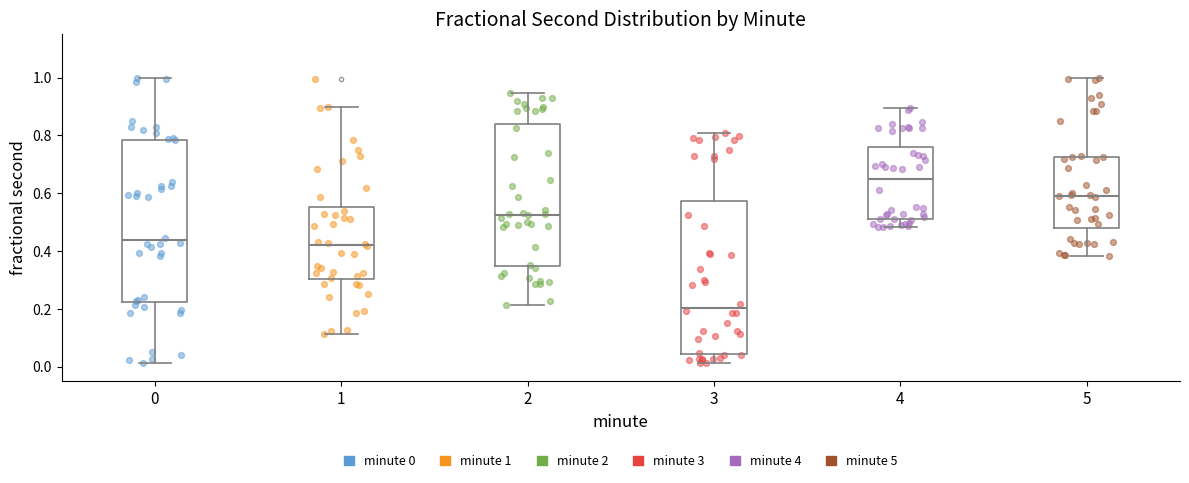

Which box has the highest median line?

4